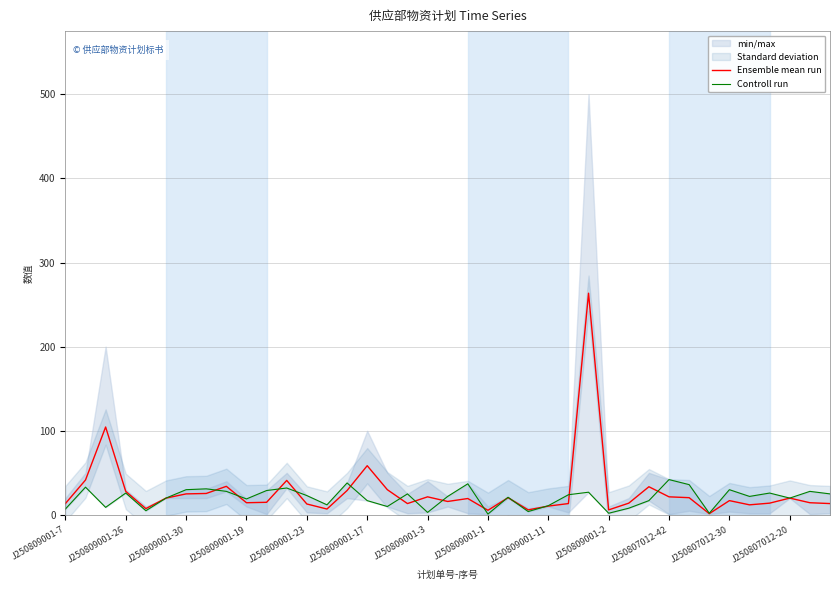

Rank the series at 20 from highest to lowest value.

Controll run, Ensemble mean run